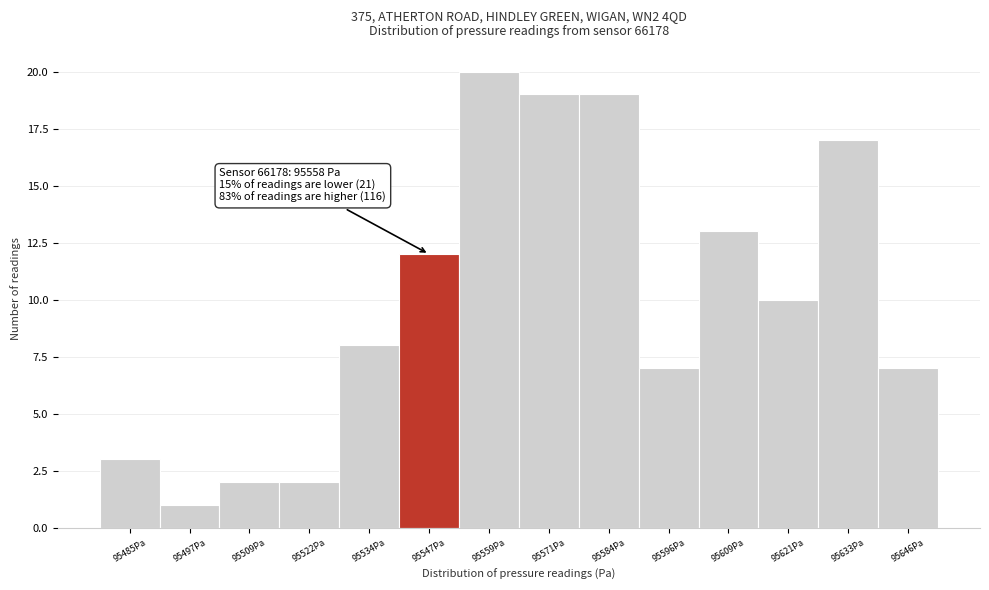

Reading right to left, what are all the values shown in this chart?

95646Pa=7	95633Pa=17	95621Pa=10	95609Pa=13	95596Pa=7	95584Pa=19	95571Pa=19	95559Pa=20	95547Pa=12	95534Pa=8	95522Pa=2	95509Pa=2	95497Pa=1	95485Pa=3